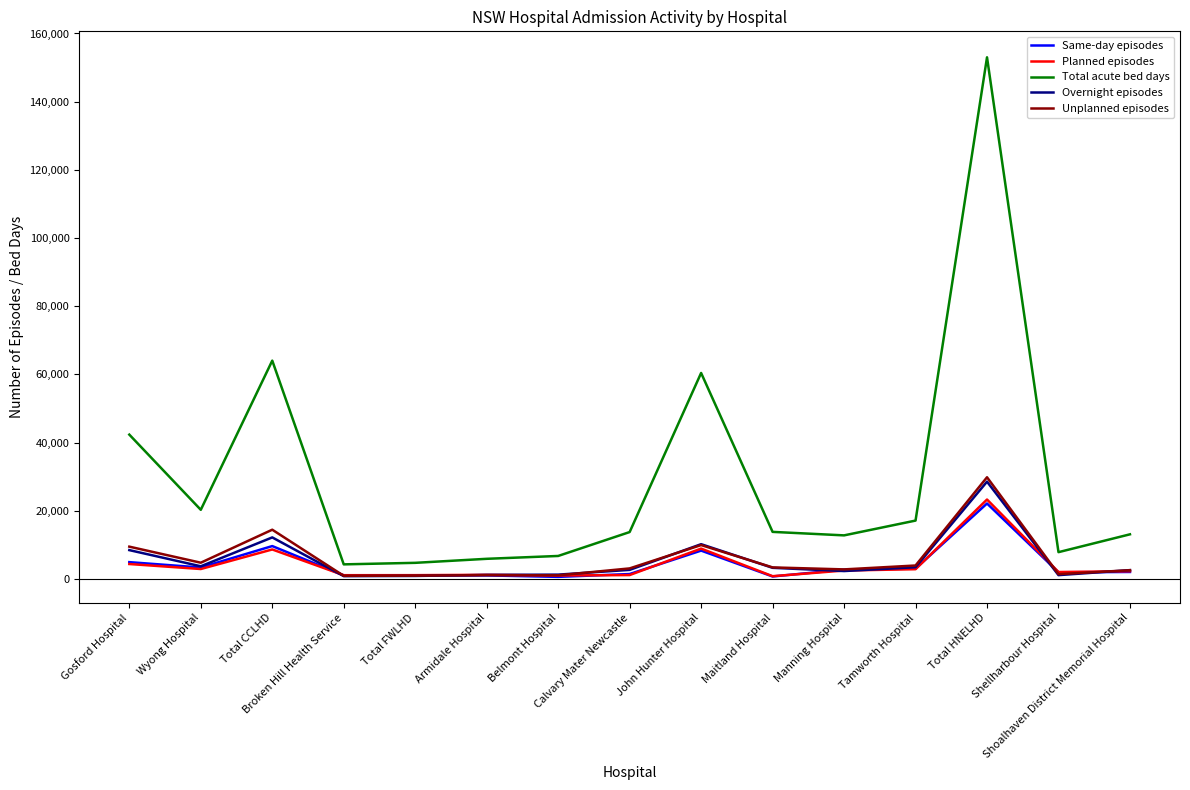

Read the Total acute bed days value at Tamworth Hospital.

17130